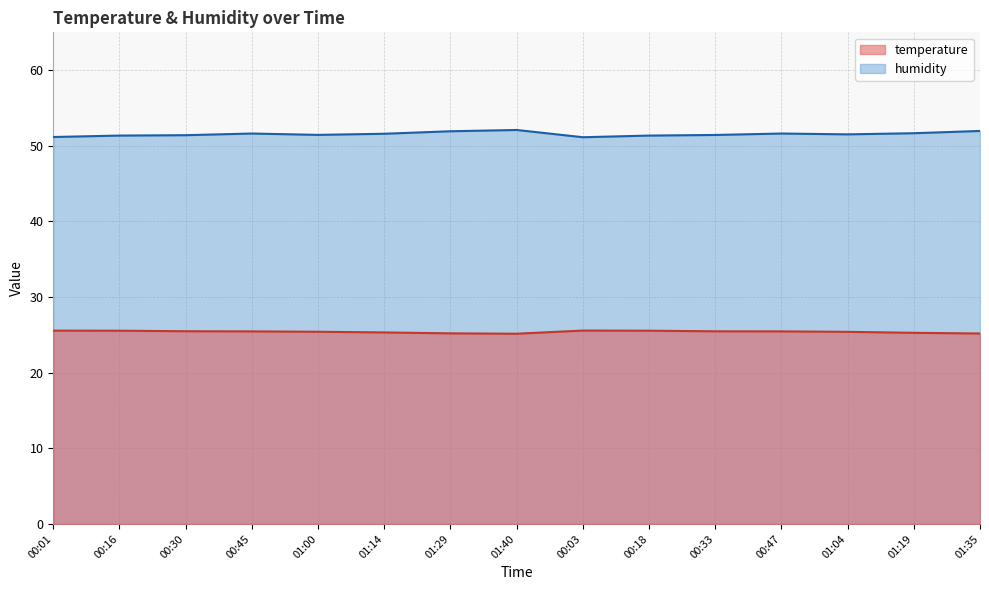

What is the spread (max minus min) of values at 01:00?

26.0